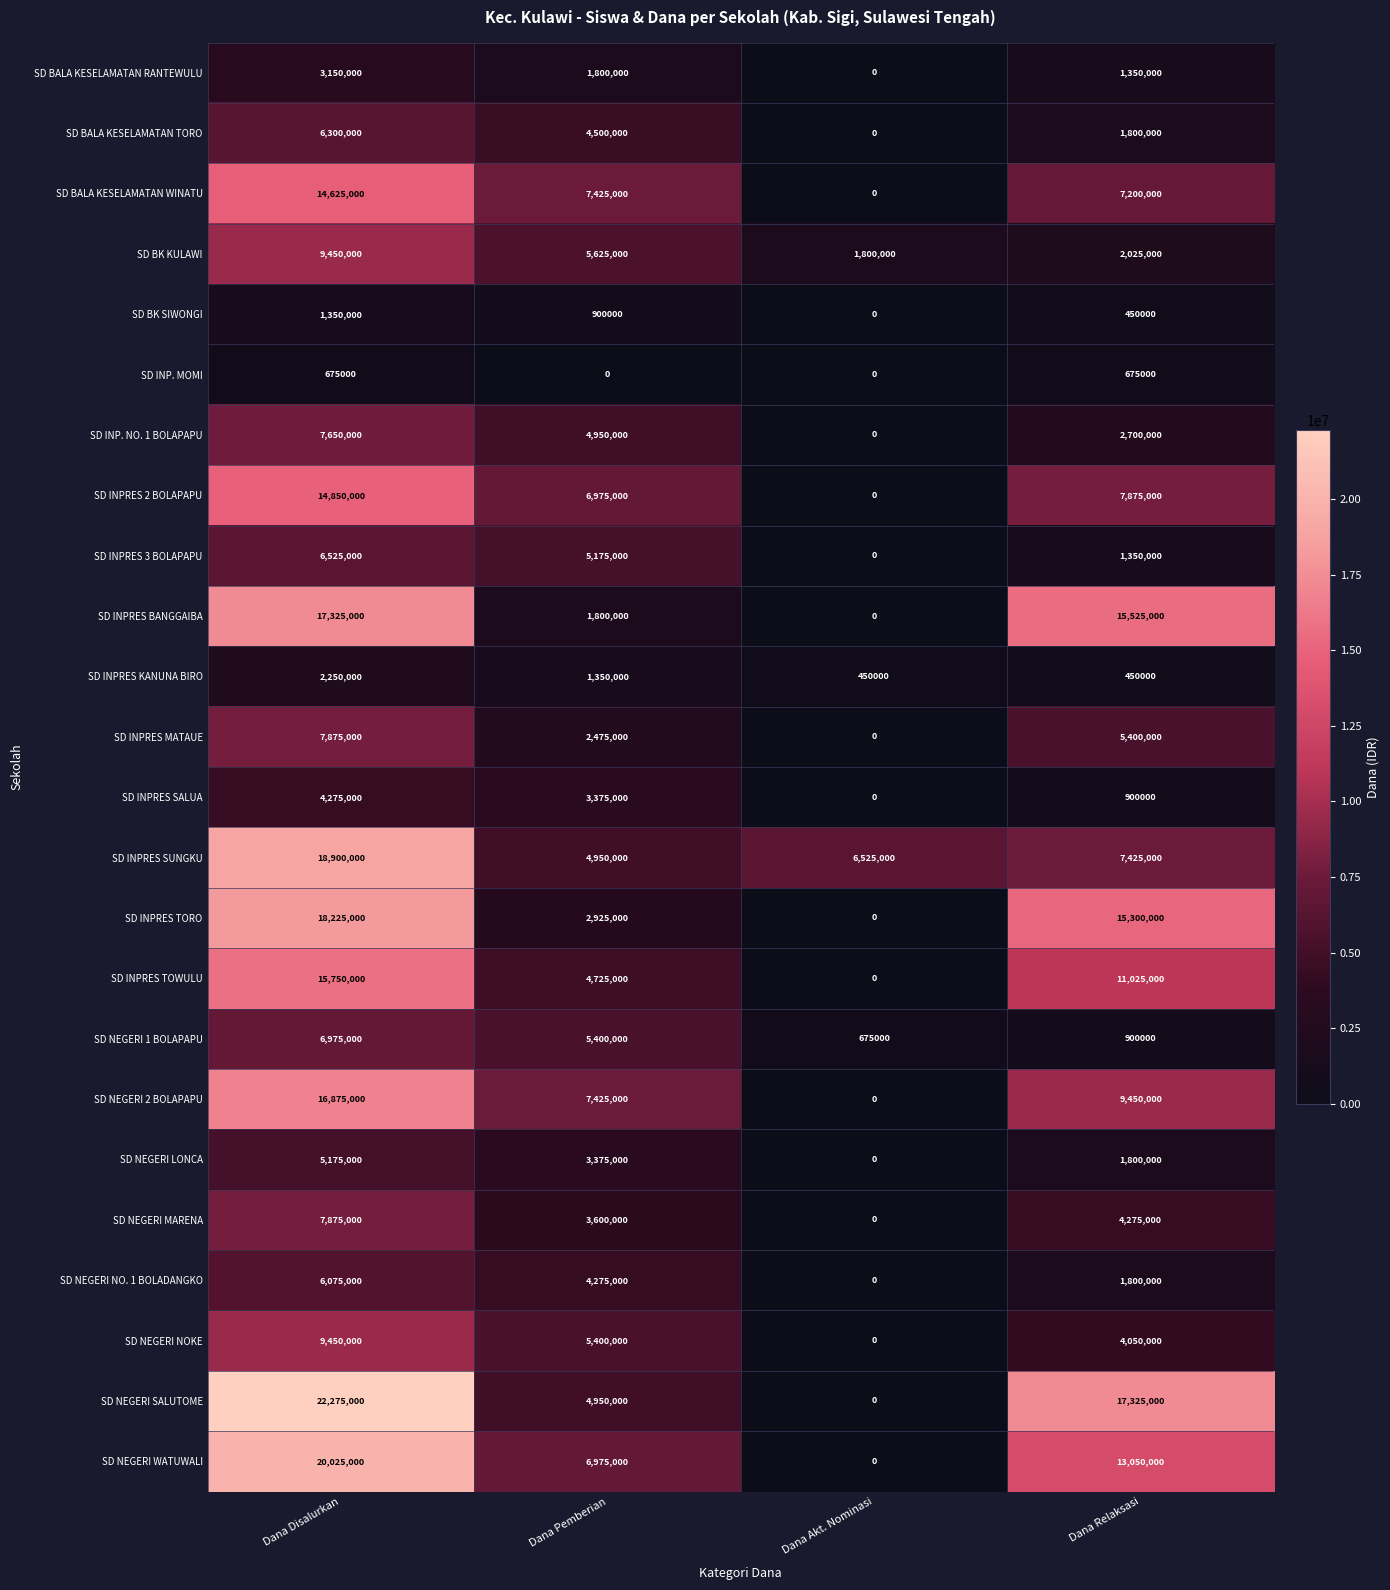

What is the lowest value of the SD BK KULAWI series?

1800000